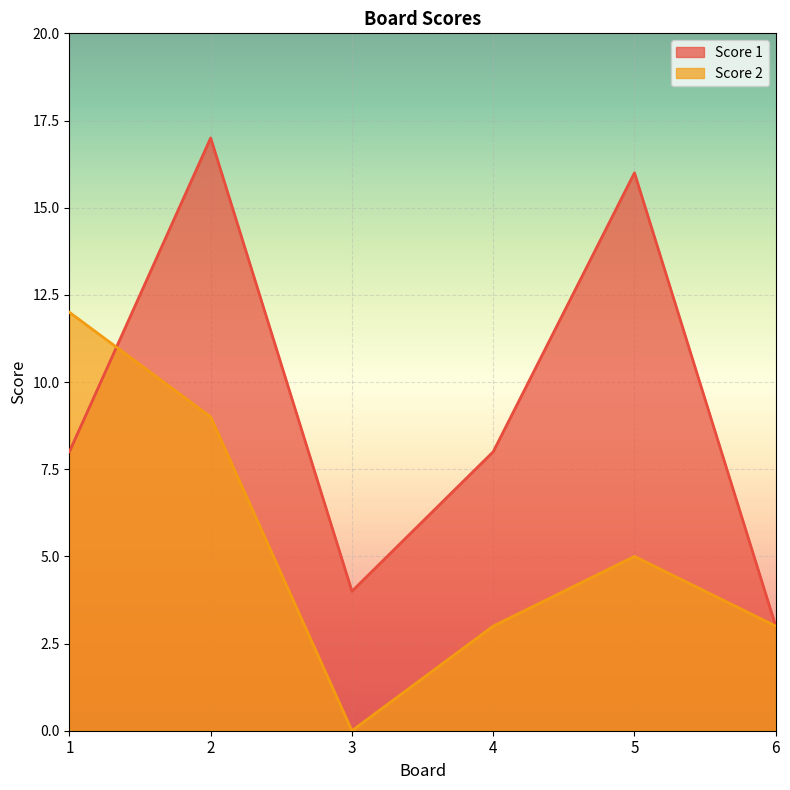

The value of Score 2 at 4 is 3. True or false?

True